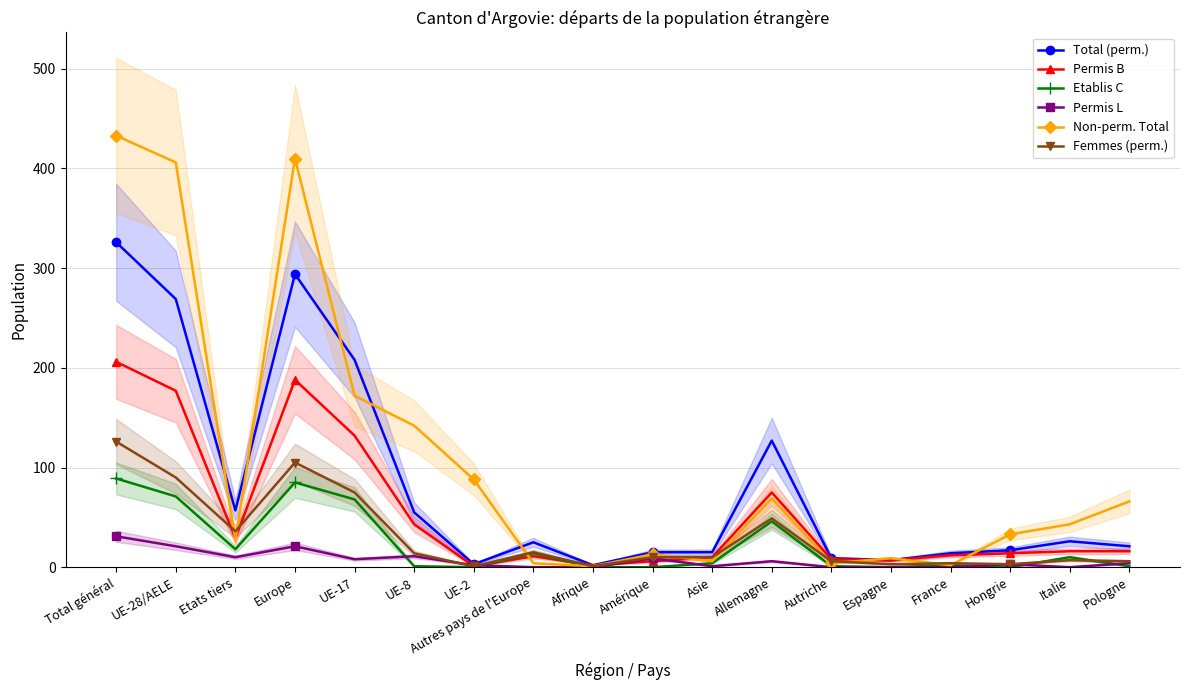

Does the chart have visible grid lines?

Yes